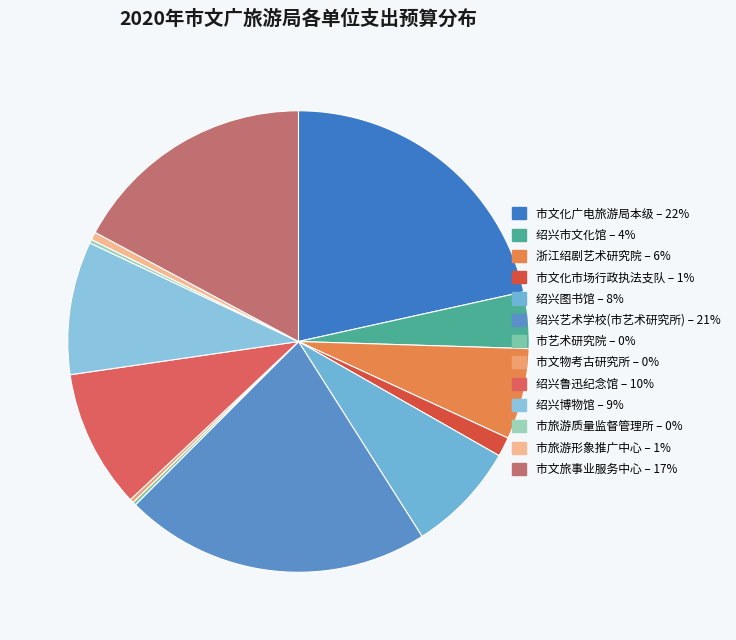

How much of the chart is everything except 绍兴博物馆?

90.7%